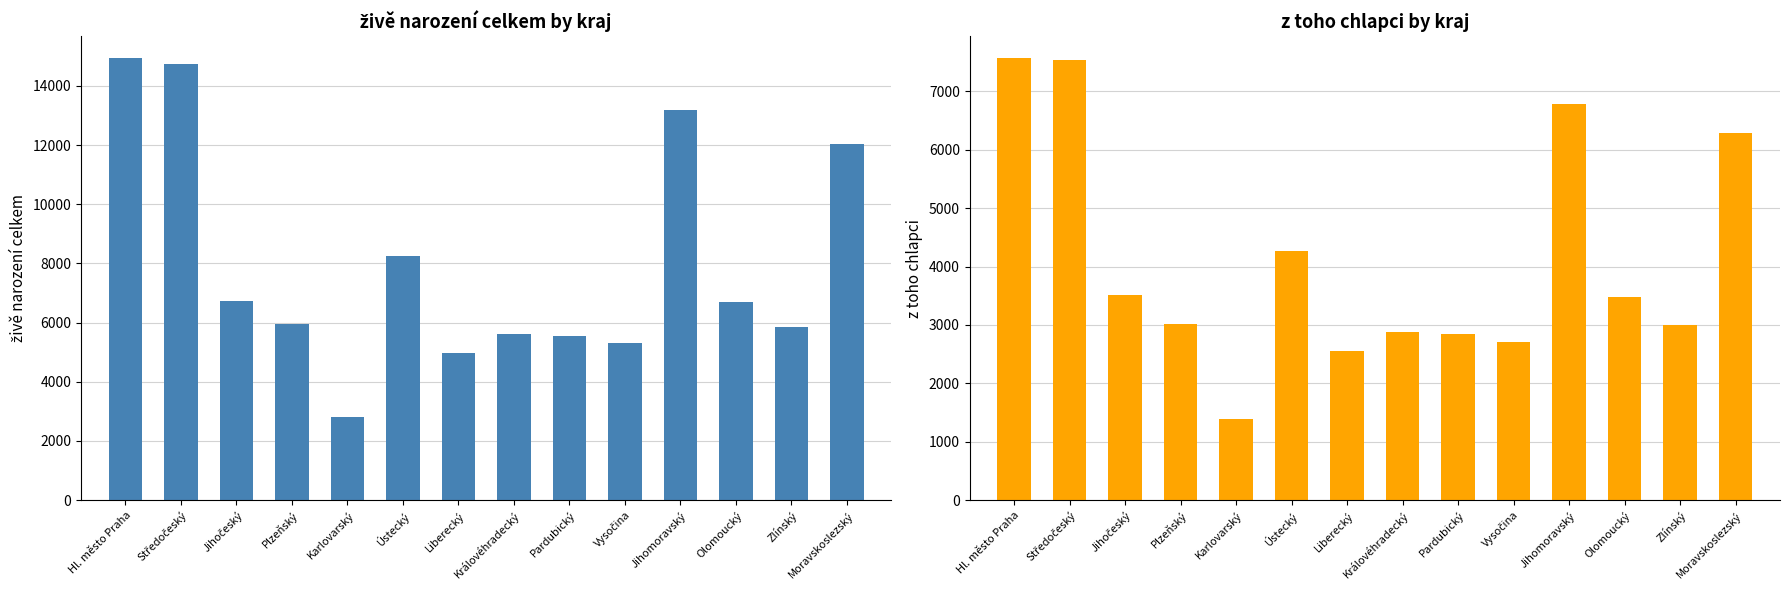

What is the label of the 1st bar from the left?

Hl. město Praha